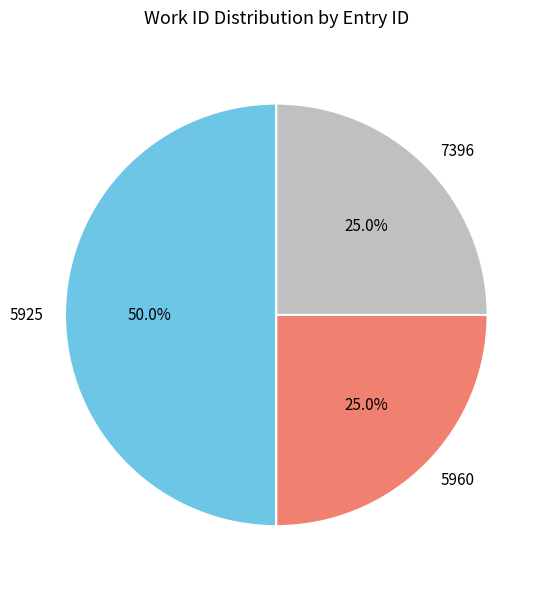

How many slices are in this pie chart?

3